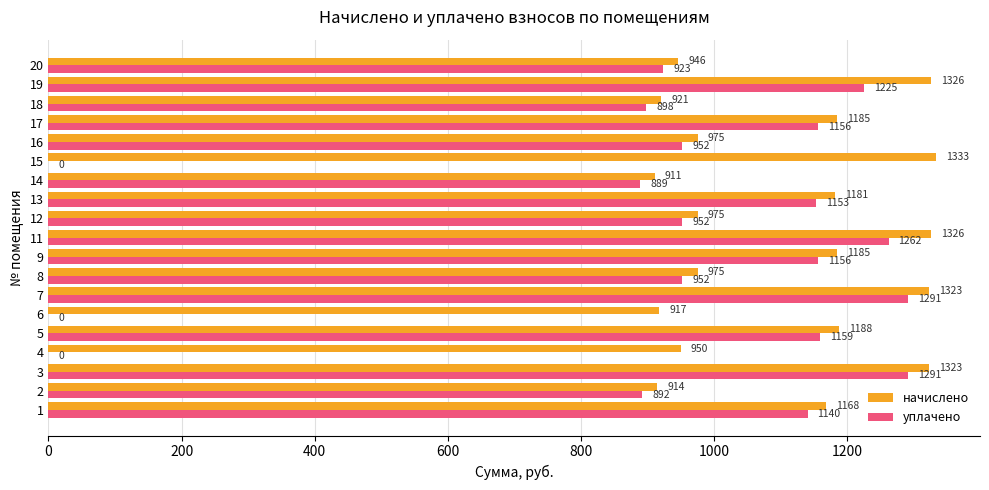

Is the value of уплачено at 9 greater than the value of начислено at 12?

Yes